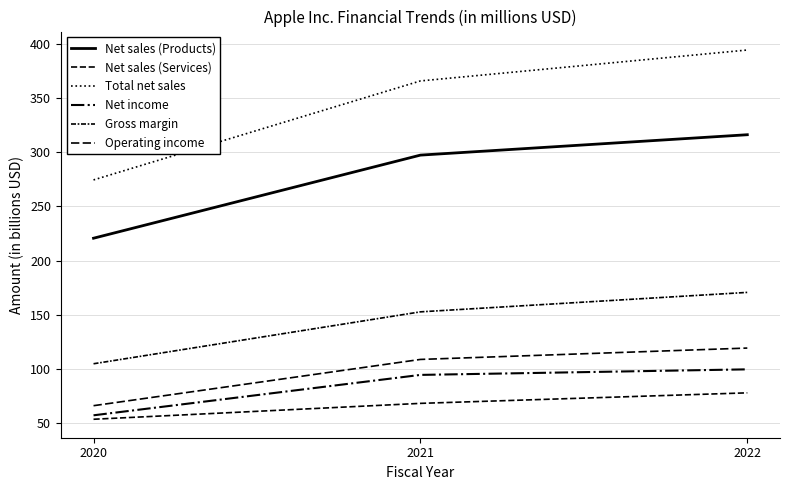

The Net sales (Products) series shows 316.2 at 2022. True or false?

True